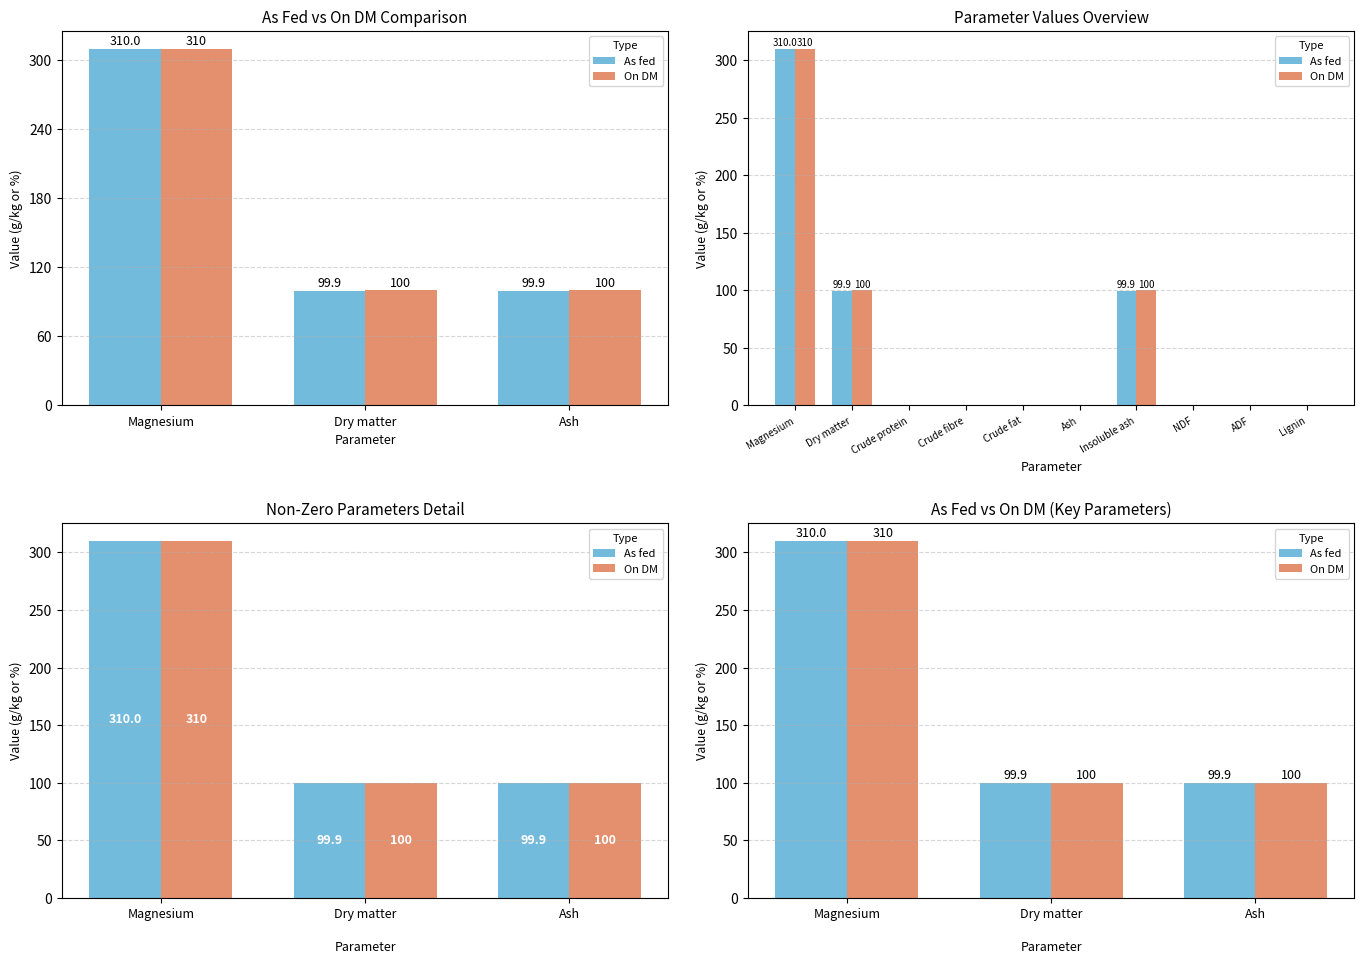

The As fed series shows 310.0 at Magnesium. True or false?

True